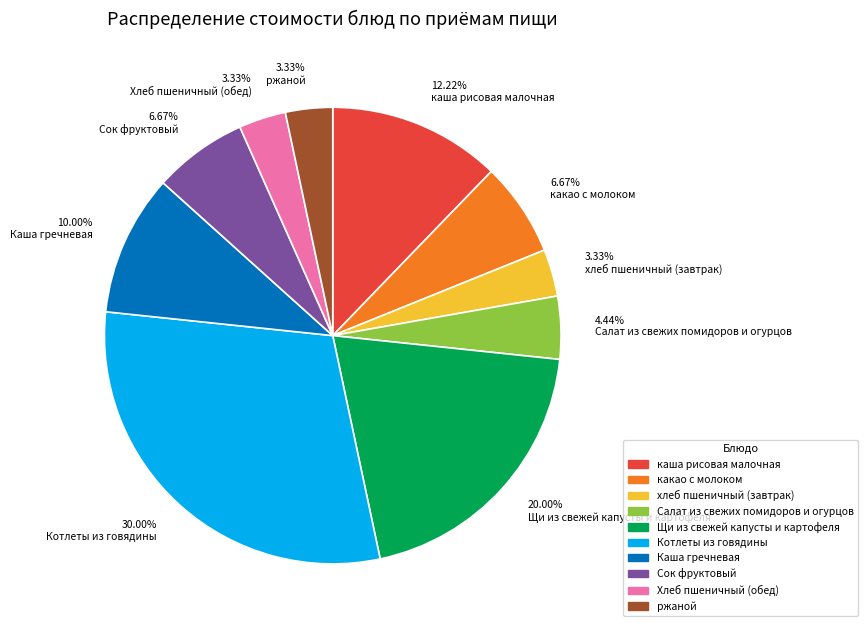

Which has a higher value, 3.33% ржаной or 10.00% Каша гречневая?

10.00% Каша гречневая